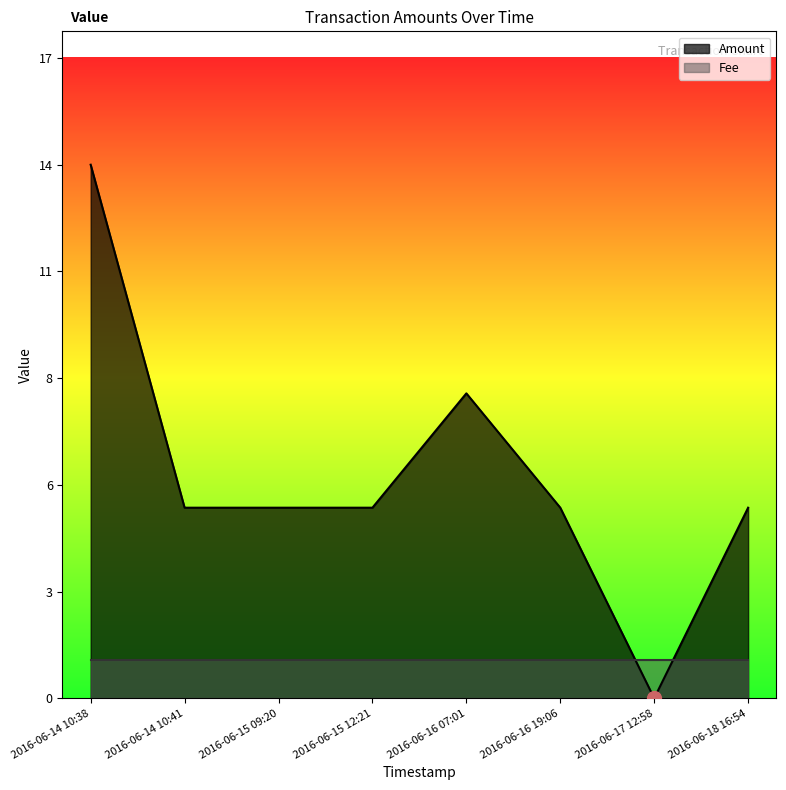

At which label is the value closest to 7?

2016-06-16 07:01